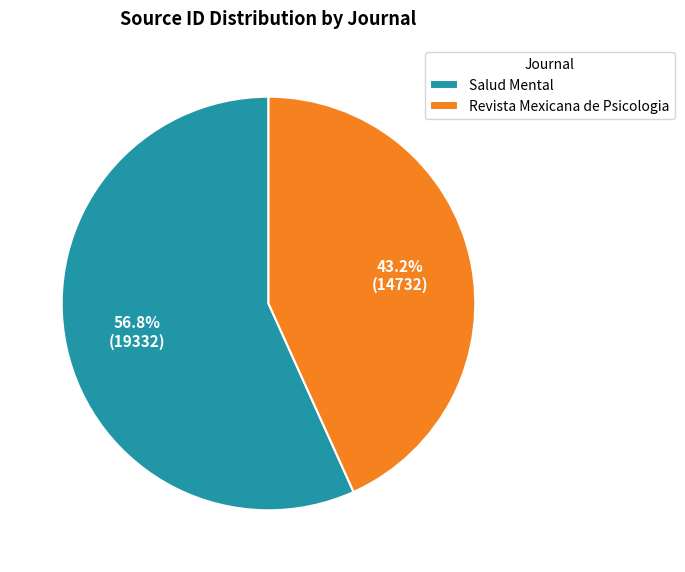

Is there a majority slice in this chart?

Yes